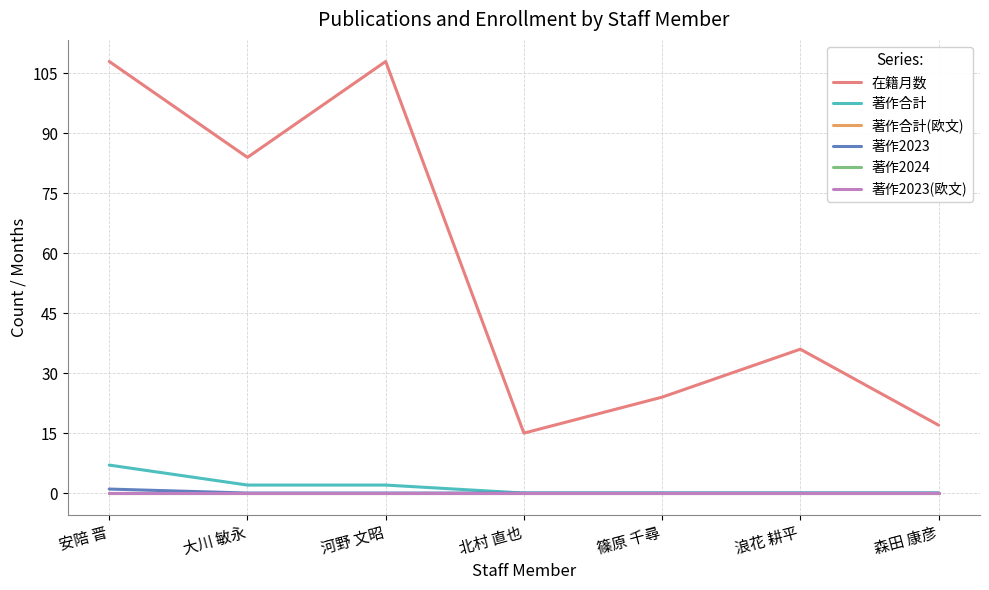

True or false: 著作2023 and 著作合計 cross at least once.

False